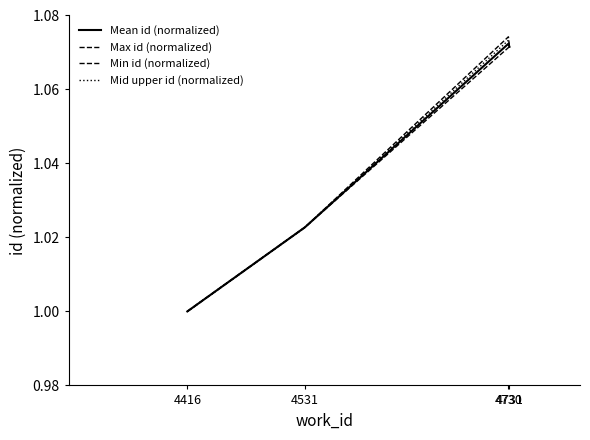

How many lines are shown in the chart?

4